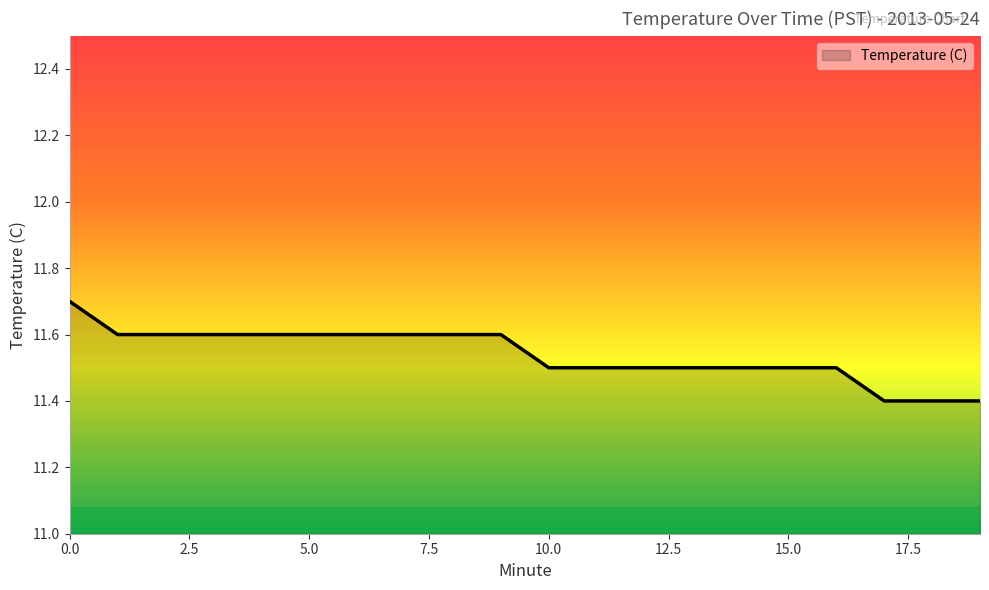

Reading left to right, what are all the values shown in this chart?

11.7	11.6	11.6	11.6	11.6	11.6	11.6	11.6	11.6	11.6	11.5	11.5	11.5	11.5	11.5	11.5	11.5	11.4	11.4	11.4